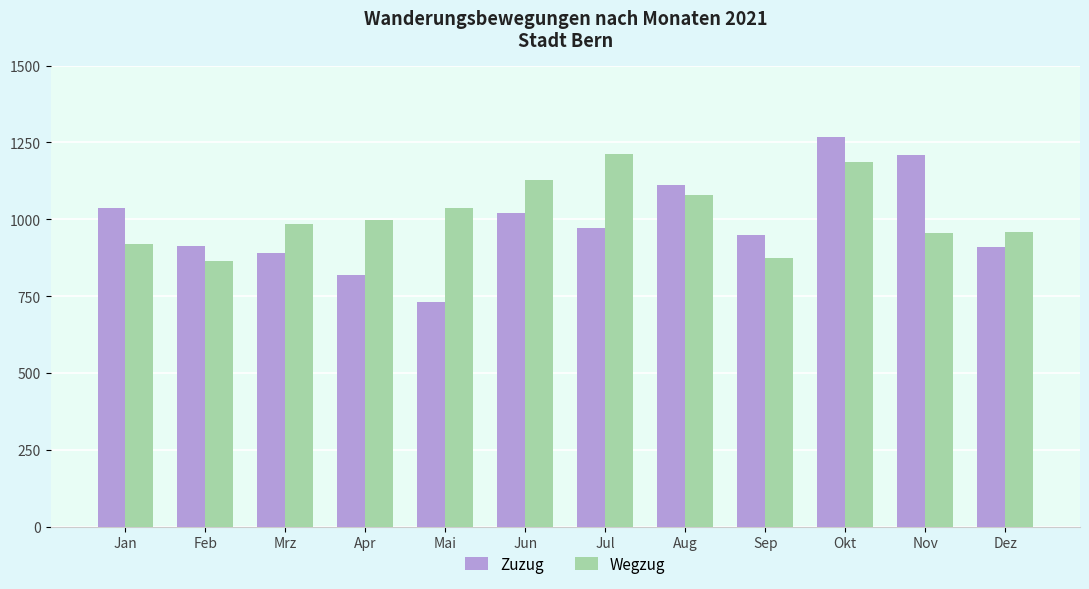

Which series changed the most between Mai and Aug?

Zuzug